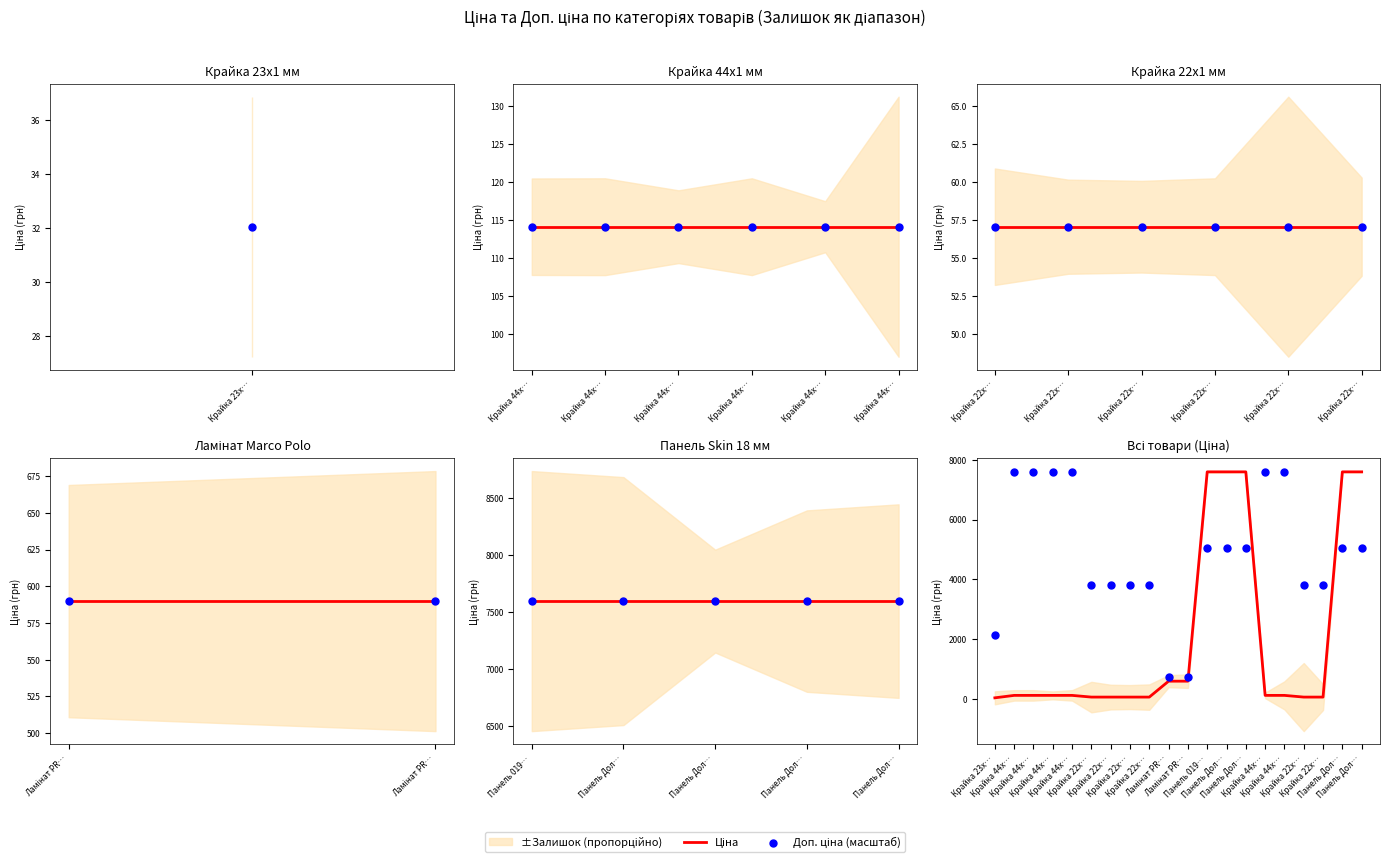

Which series has the widest spread of Y values?

Ціна